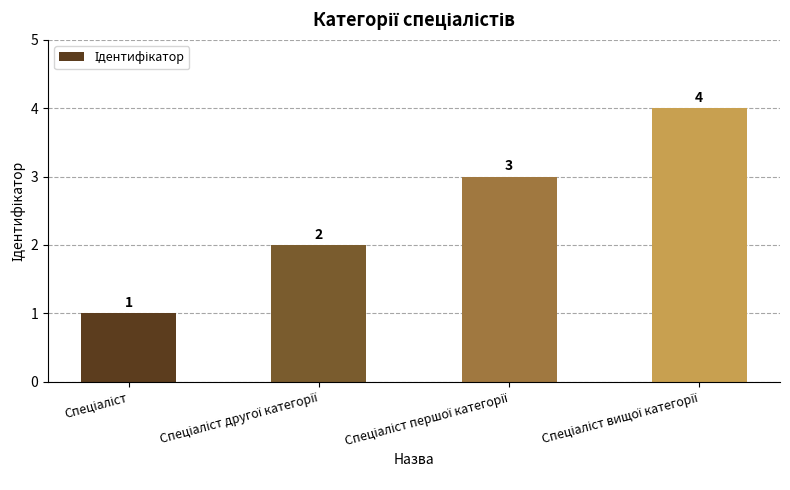

How many bars are there in total?

4